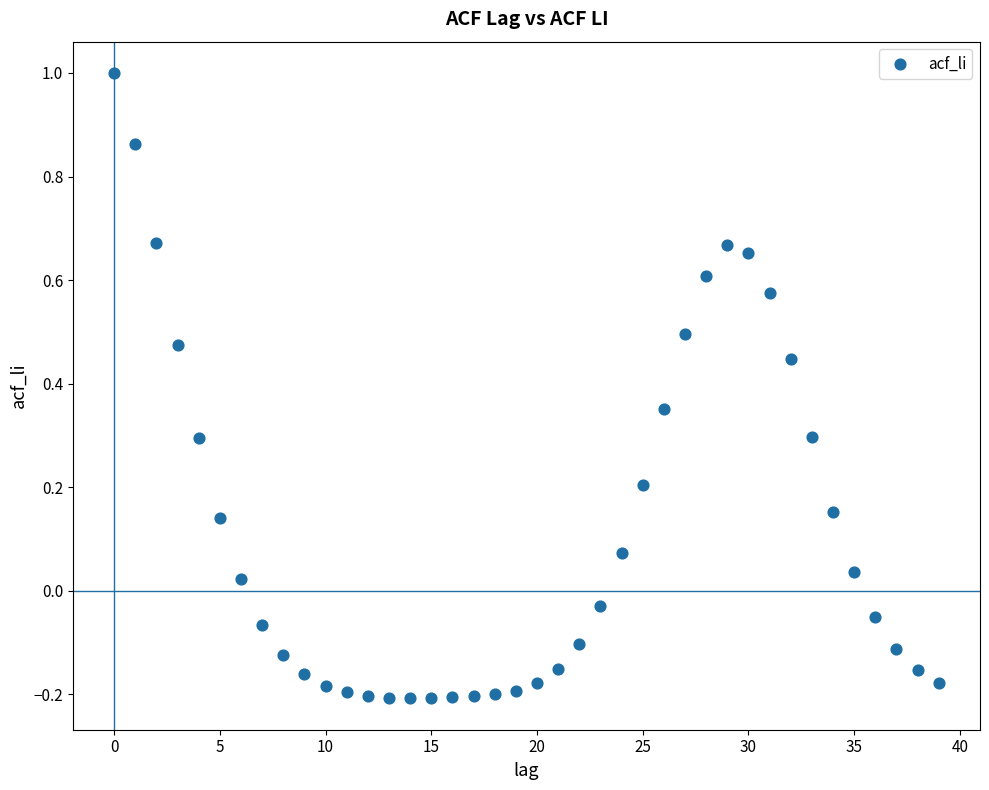

What is the range of Y values (max minus min)?

1.2